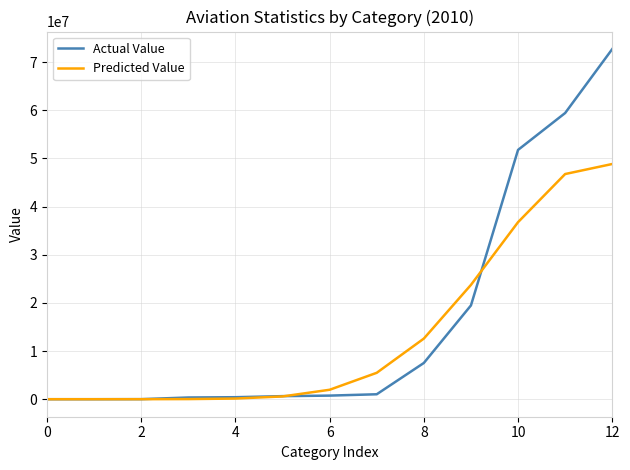

What are all the series names shown in the legend?

Actual Value, Predicted Value